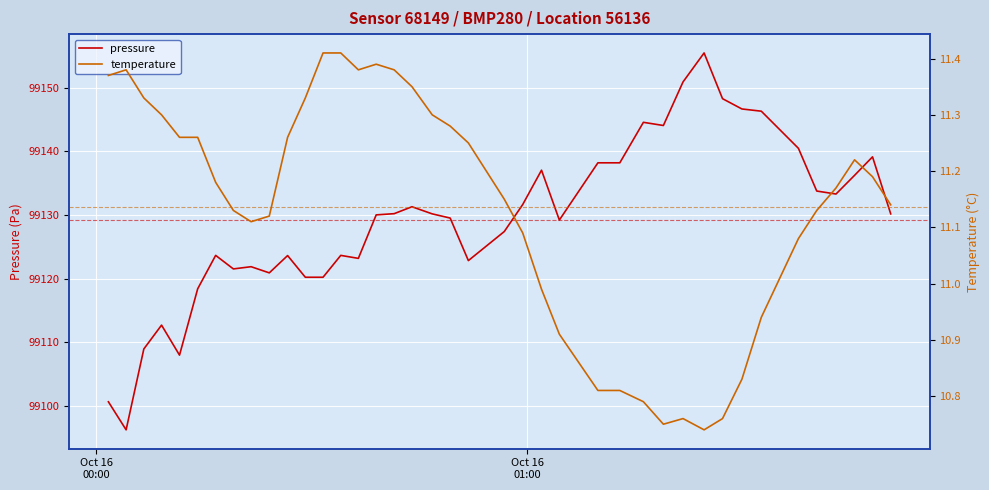

True or false: temperature and pressure cross at least once.

False